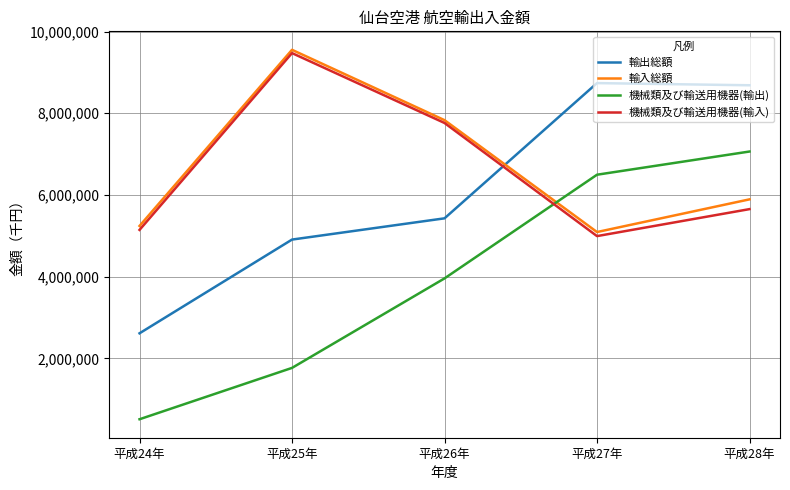

What is the difference between the maximum and minimum values in the 機械類及び輸送用機器(輸入) series?

4478499